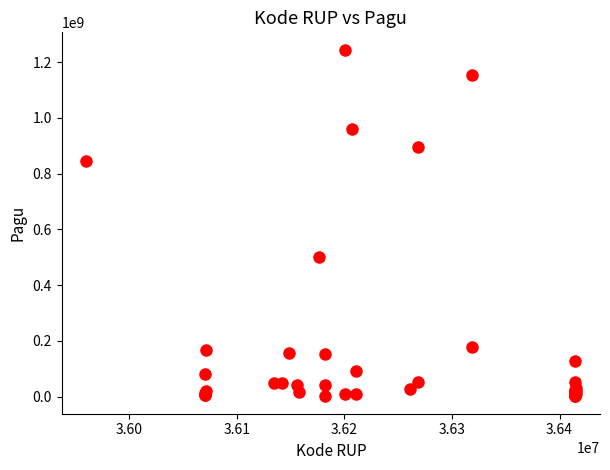

What Y value in the scatter plot is closest to 622840000?

499932000